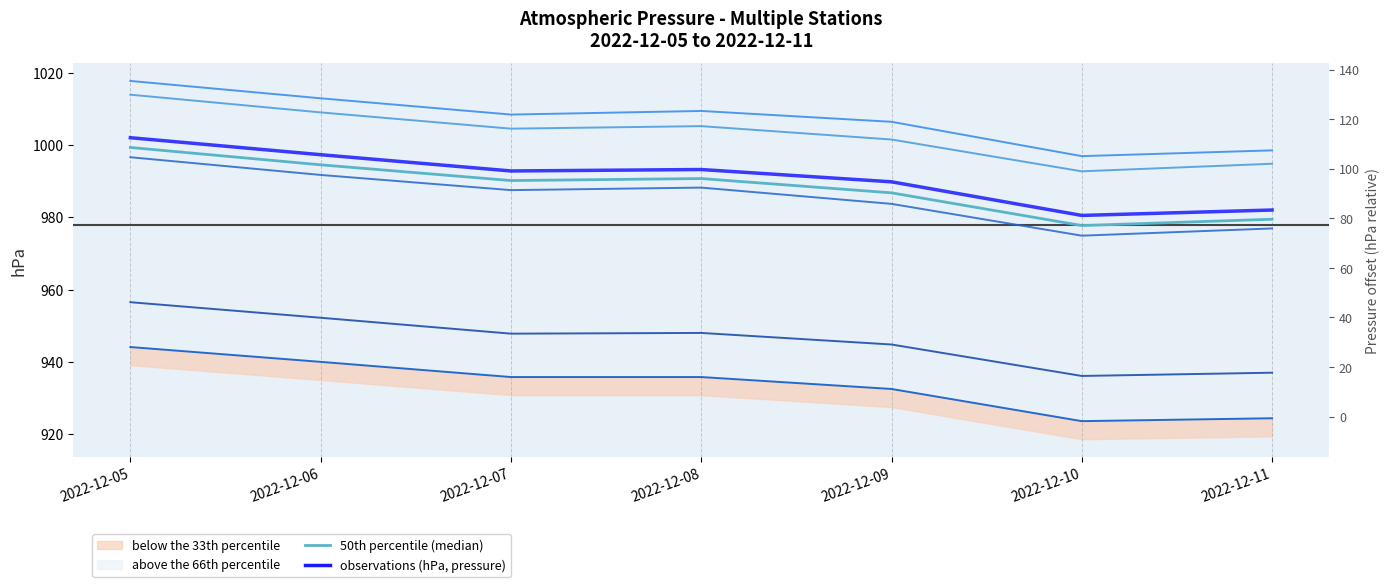

What is the greatest value displayed?

1017.7